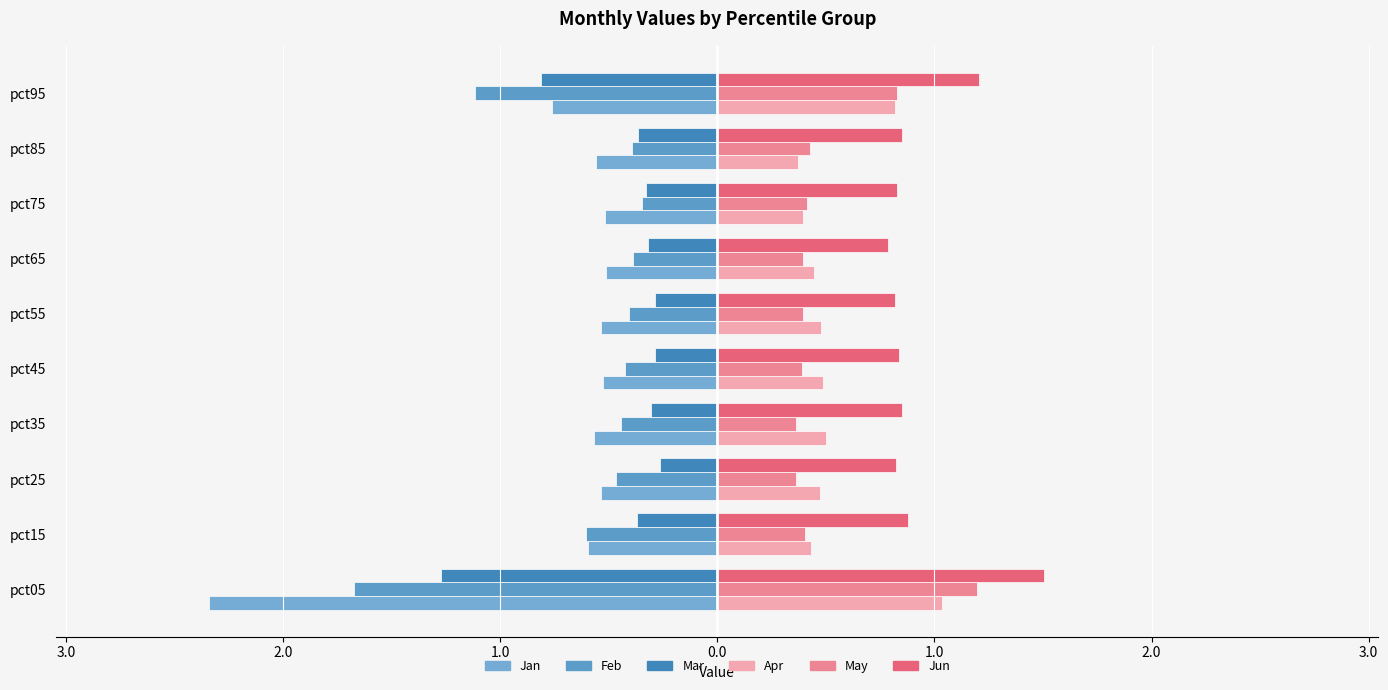

Which series has the largest total across all categories?

Jun